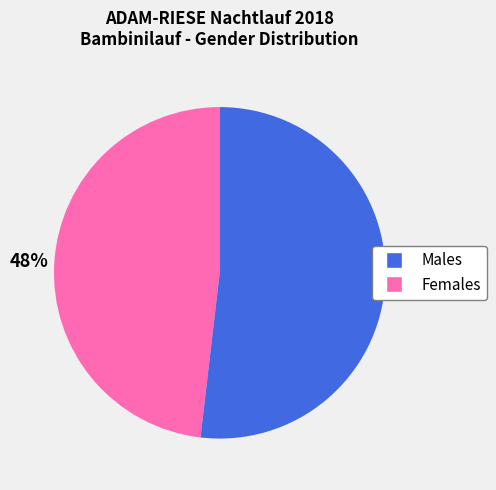

Is there any slice that represents more than half of the pie?

Yes